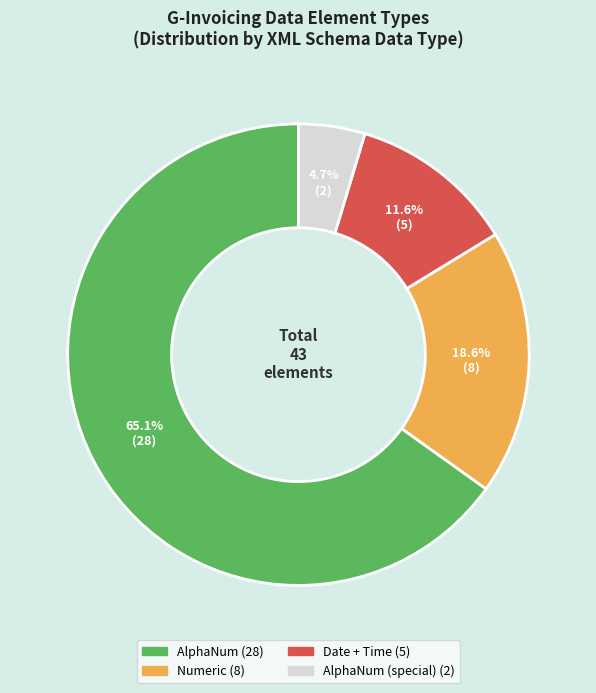

Count the number of slices in the pie.

4